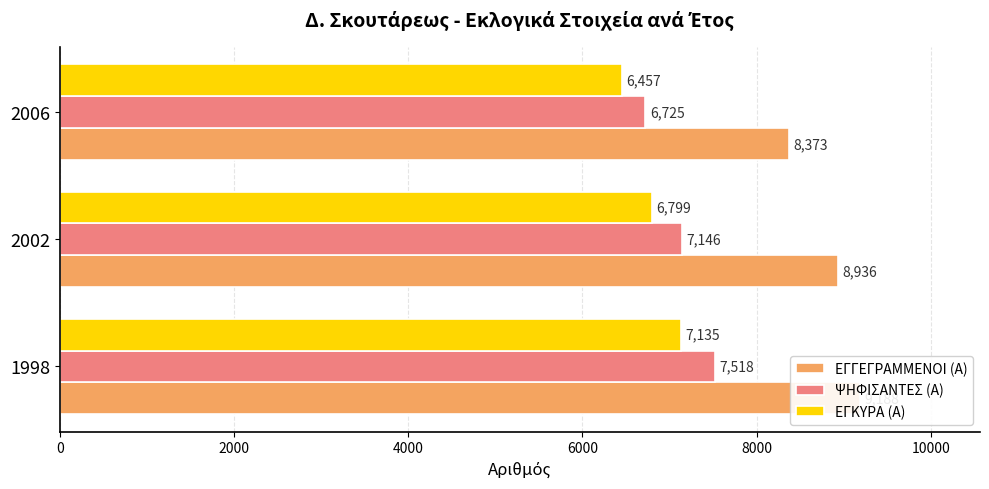

How many values in the ΕΓΓΕΓΡΑΜΜΕΝΟΙ (Α) series exceed 8936?

1